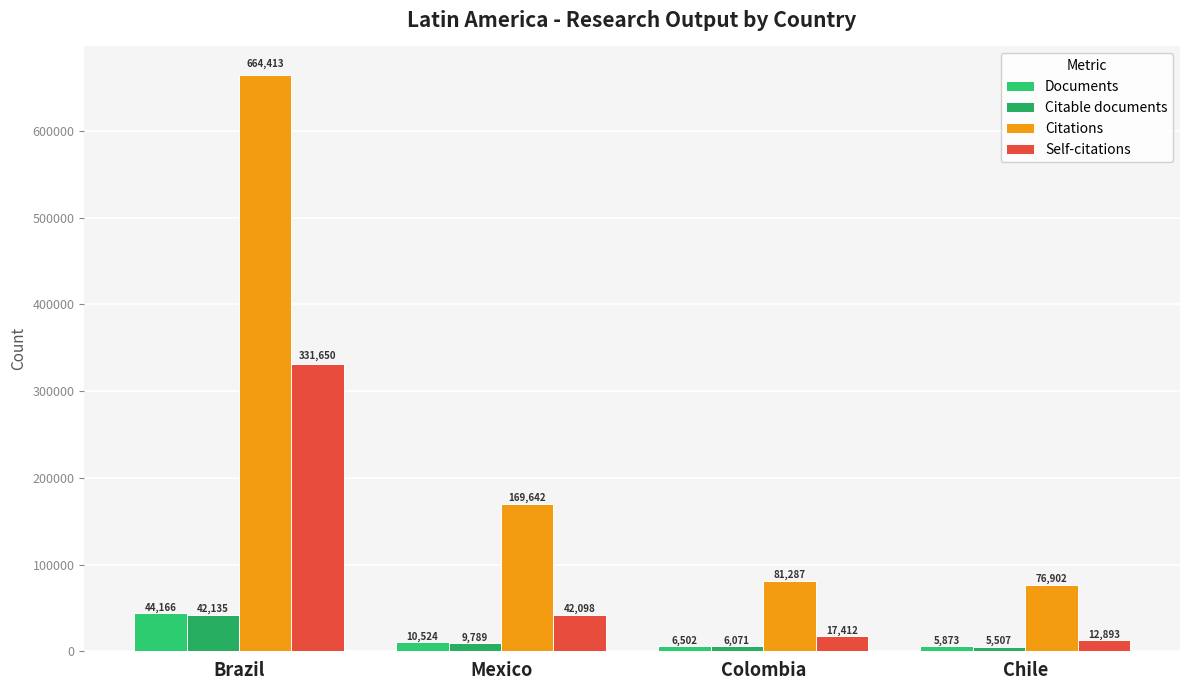

What is the difference between the maximum and minimum values in the Citations series?

587511